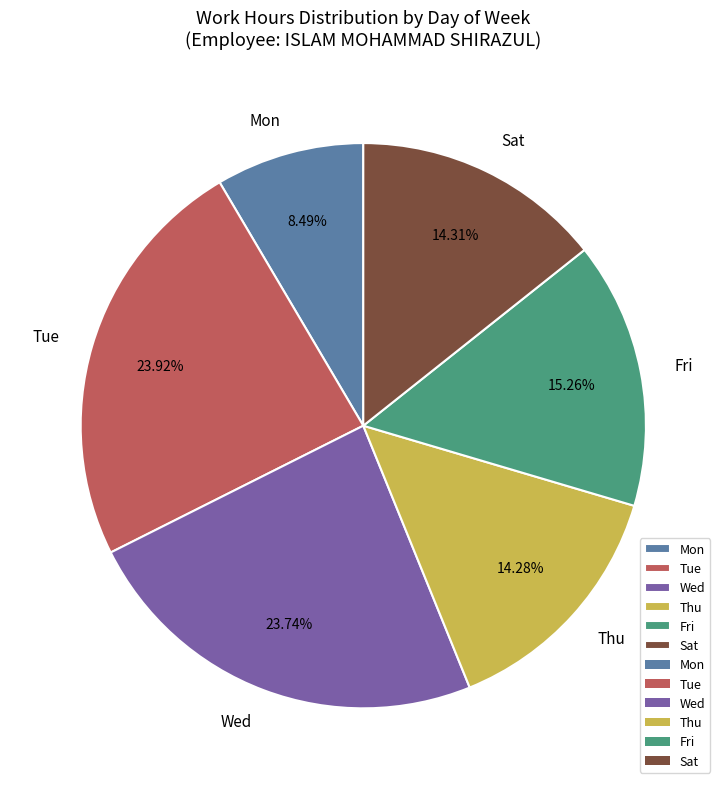

Is the sum of Fri and Mon greater than half?

No